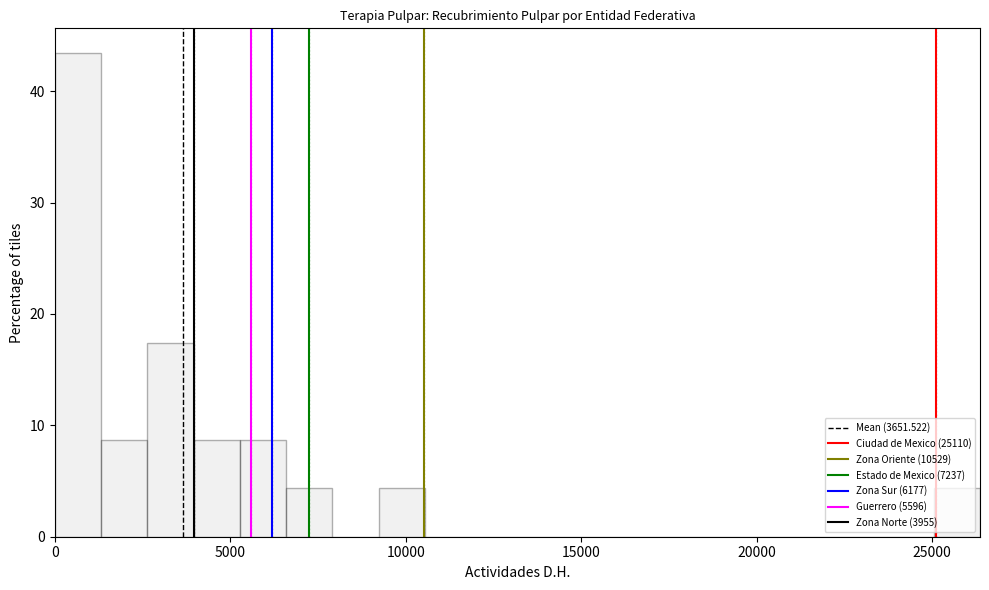

Around what value on the x-axis is the tallest bar? Give the approximate position of its centre, as read against the axis.

500